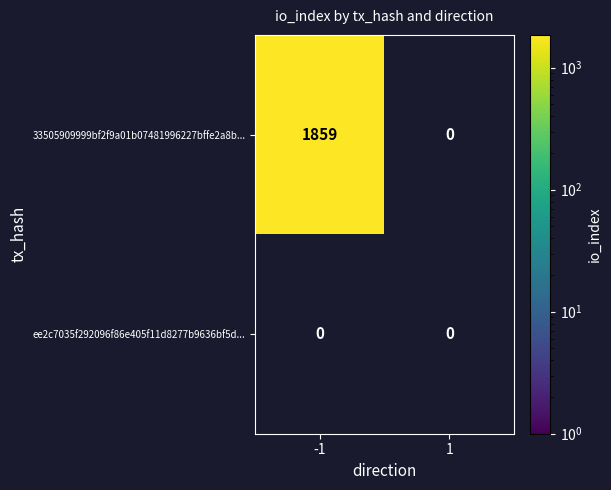

Between direction and io_index, which series saw the biggest shift?

33505909999bf2f9a01b07481996227bffe2a8b